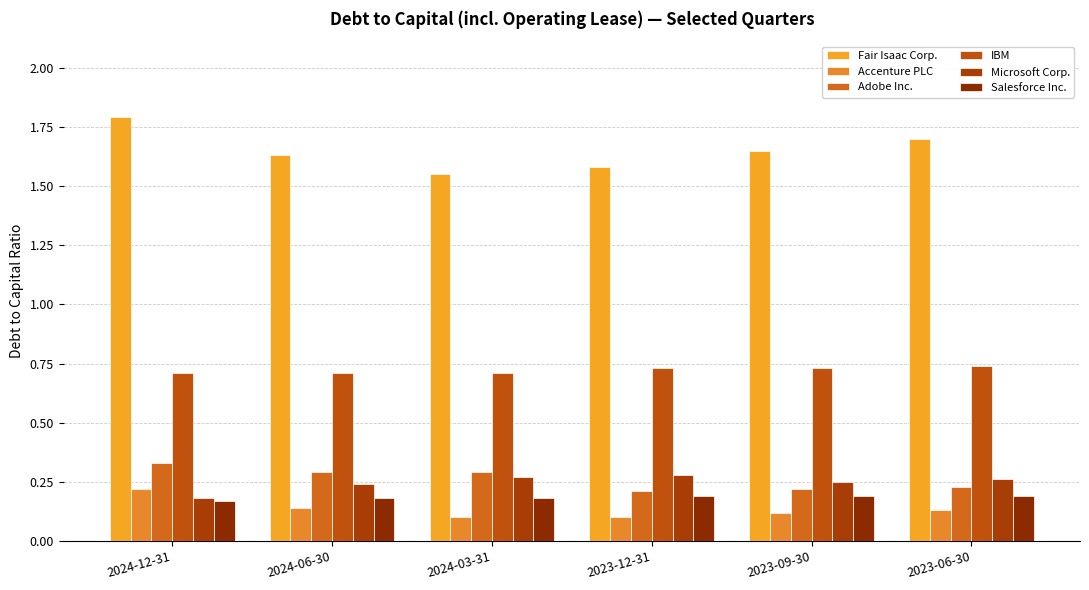

Are the bars horizontal?

No